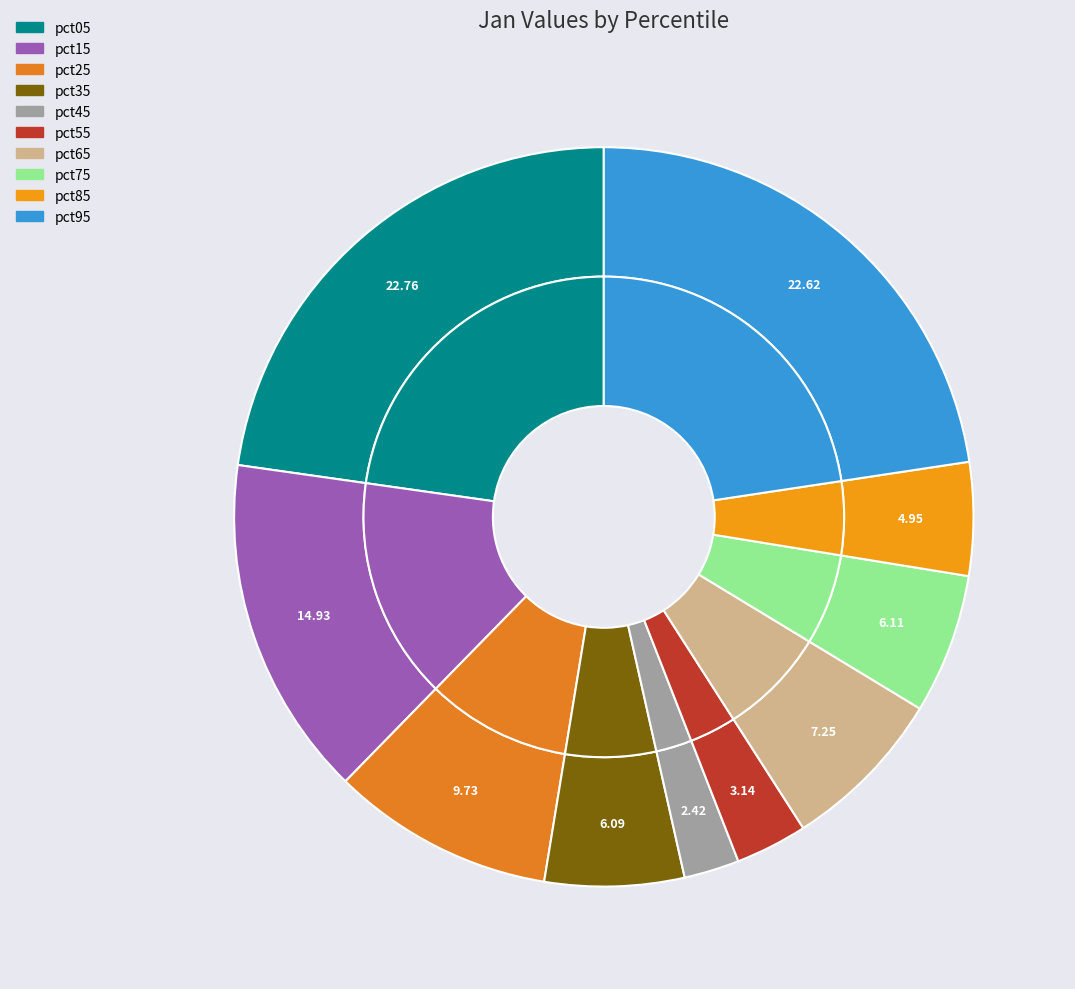

To the nearest percent, what is the difference between the largest and smallest slice percentages?

20%